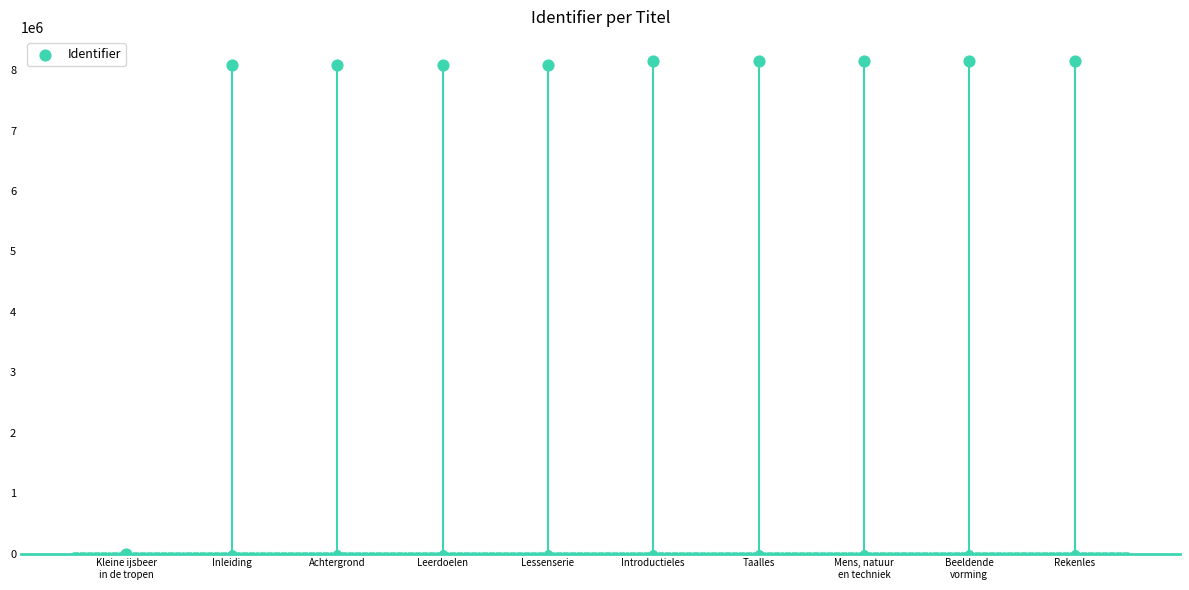

What is the ratio of the value at Mens, natuur
en techniek to the value at Rekenles?

1.0